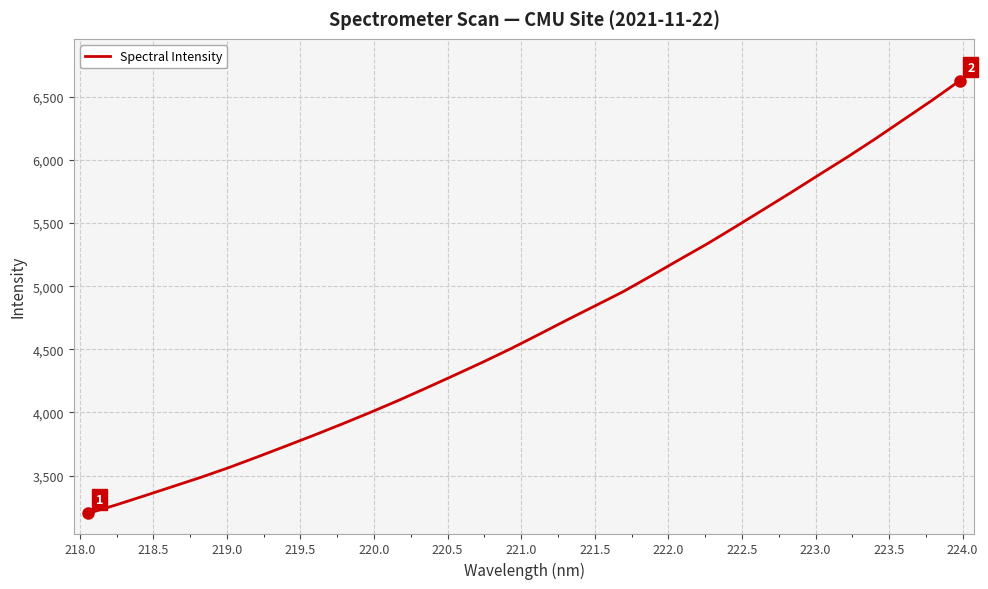

What is the difference between the second highest and second lowest values?

3201.8